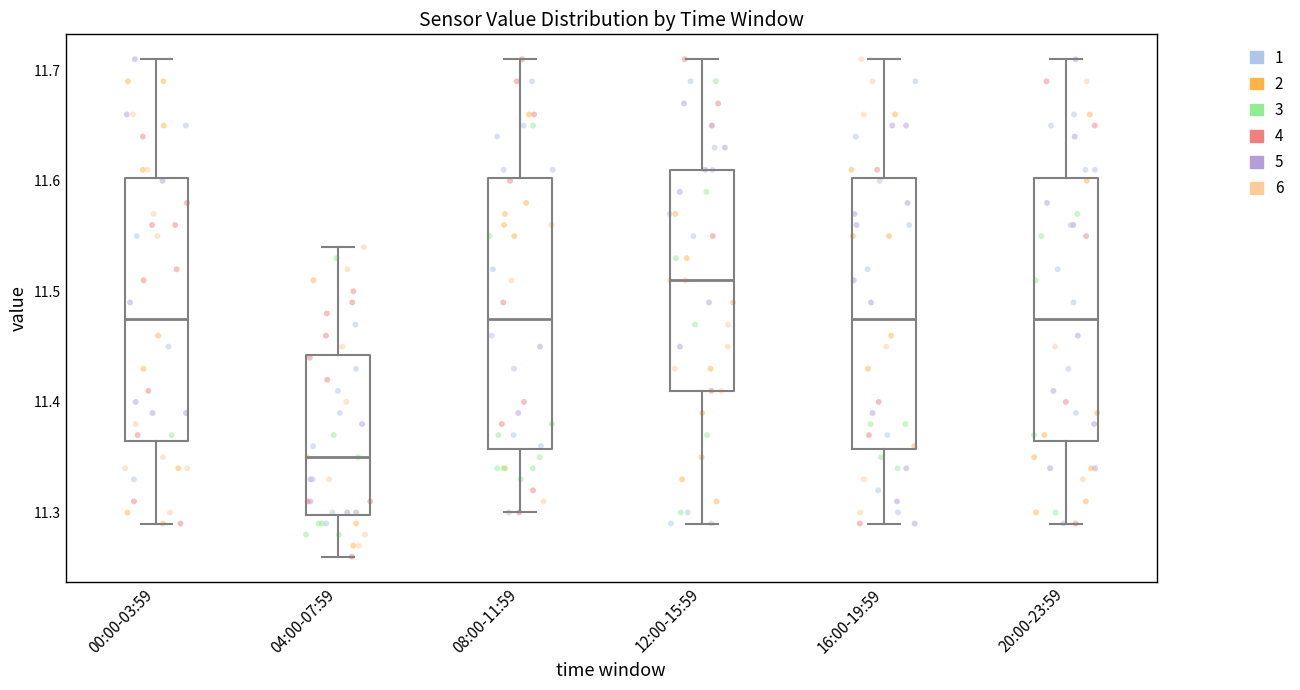

Reading left to right, read every box against the y-axis: the position of its median line, the range the box covers, and the ends of its whiskers. The values are not printed on the chart, so give them approximately, as read against the axis.

00:00-03:59: median 11.48, box 11.37 to 11.60, whiskers 11.29 to 11.71
04:00-07:59: median 11.35, box 11.30 to 11.44, whiskers 11.26 to 11.54
08:00-11:59: median 11.48, box 11.36 to 11.60, whiskers 11.30 to 11.71
12:00-15:59: median 11.51, box 11.41 to 11.61, whiskers 11.29 to 11.71
16:00-19:59: median 11.48, box 11.36 to 11.60, whiskers 11.29 to 11.71
20:00-23:59: median 11.48, box 11.37 to 11.60, whiskers 11.29 to 11.71